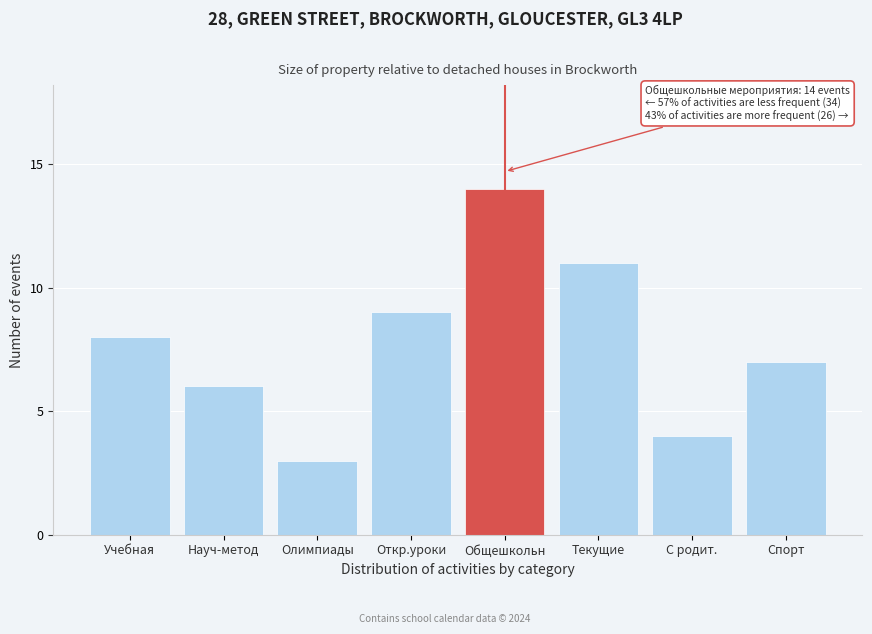

Reading left to right, list all the values displayed in this chart.

Учебная=8	Науч-метод=6	Олимпиады=3	Откр.уроки=9	Общешкольн=14	Текущие=11	С родит.=4	Спорт=7